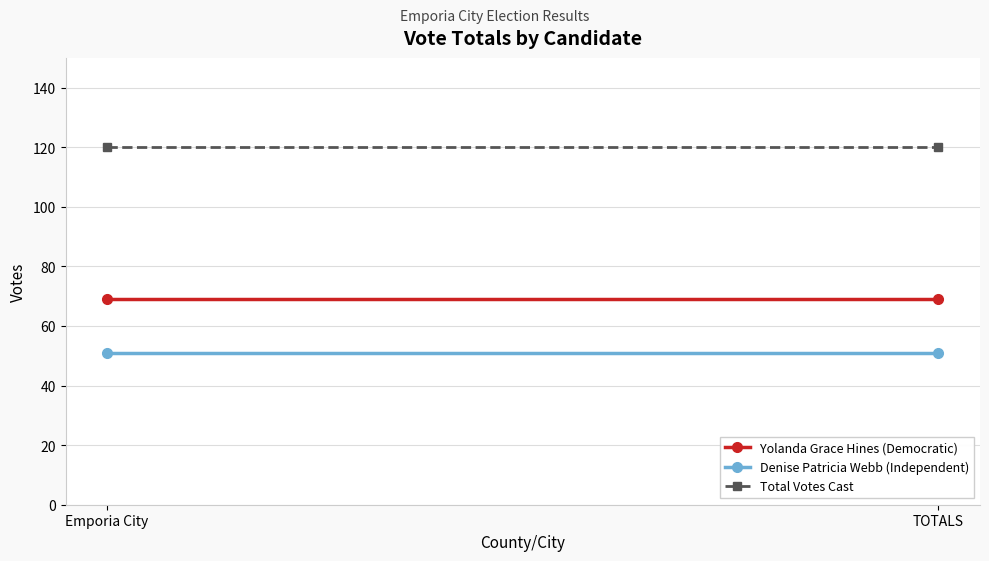

What is the sum of all Total Votes Cast values?

240